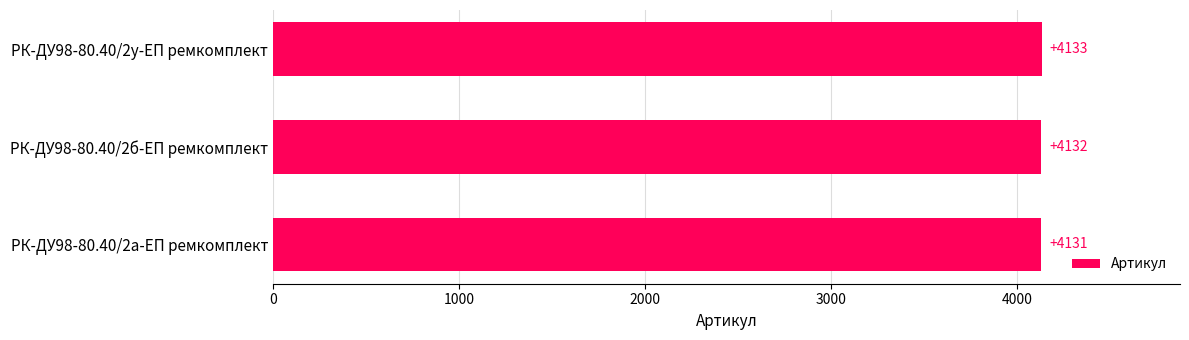

What is the value of the 2nd bar from the top?

4132